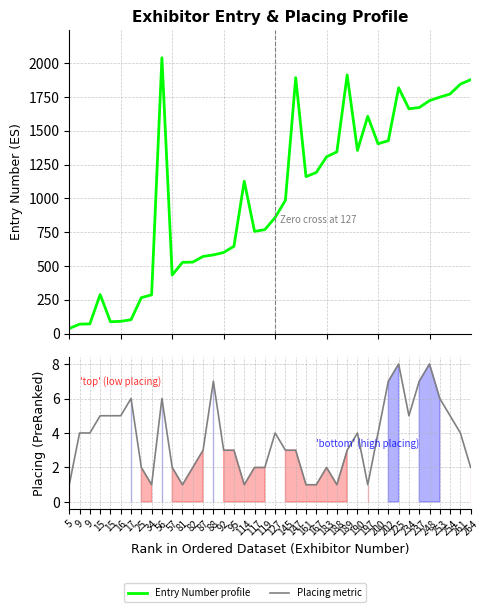

What is the spread (max minus min) of values at 225?

1810